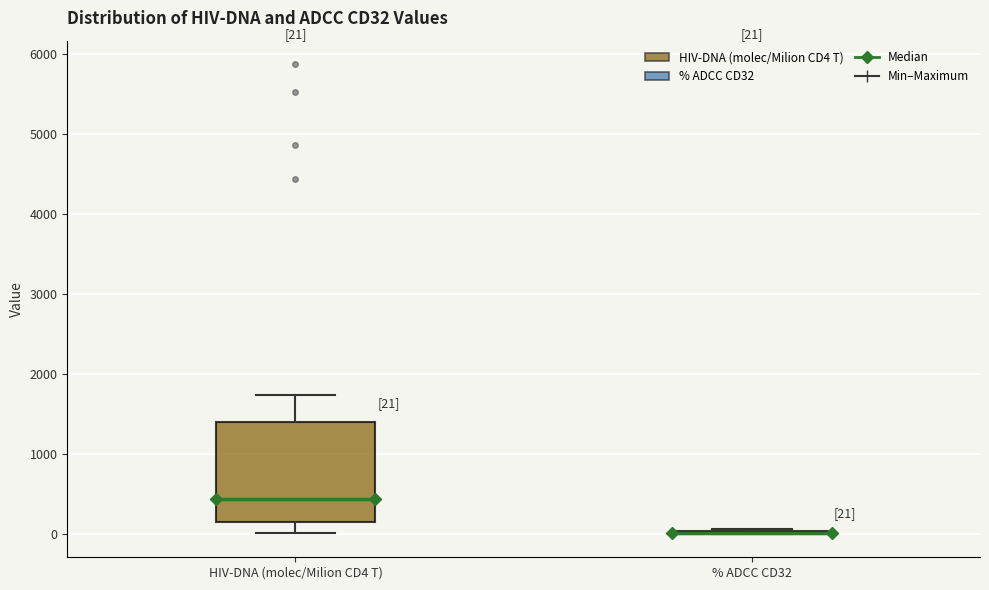

Which box is the tallest, from its lower edge to its upper edge?

HIV-DNA (molec/Milion CD4 T)